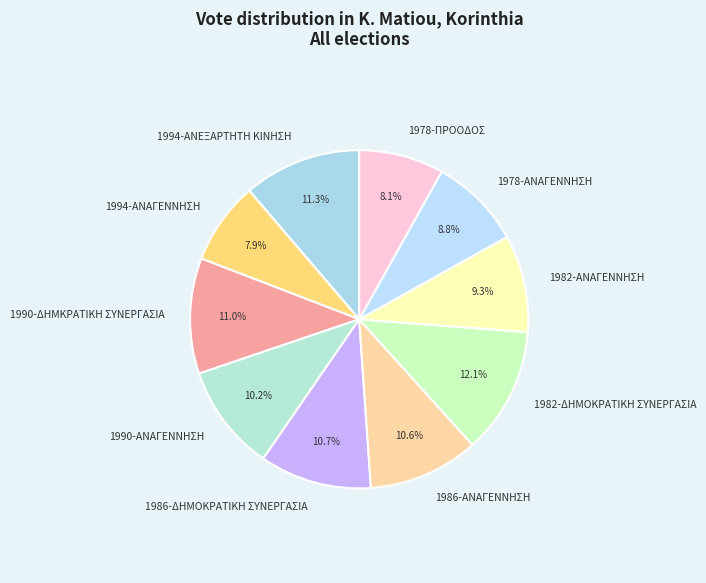

To the nearest percent, what is the difference between the 1990-ΑΝΑΓΕΝΝΗΣΗ and 1994-ΑΝΕΞΑΡΤΗΤΗ ΚΙΝΗΣΗ slice percentages?

1%